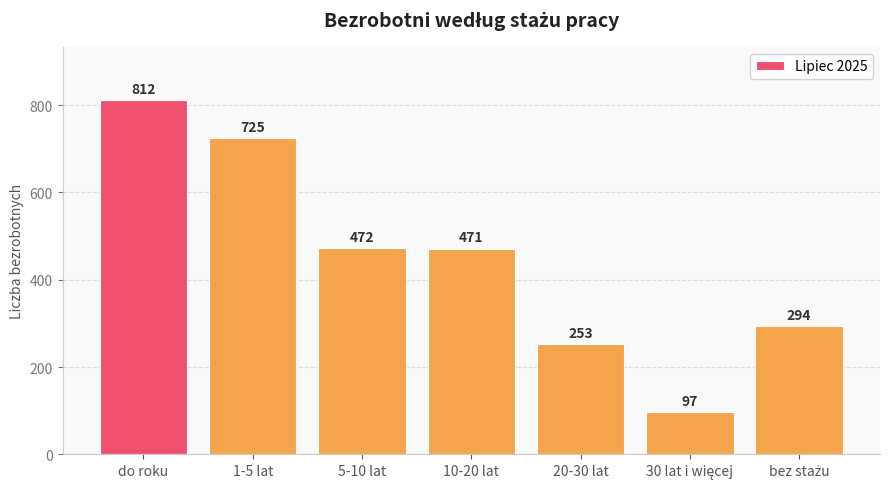

Reading left to right, extract all data points from this chart.

812	725	472	471	253	97	294